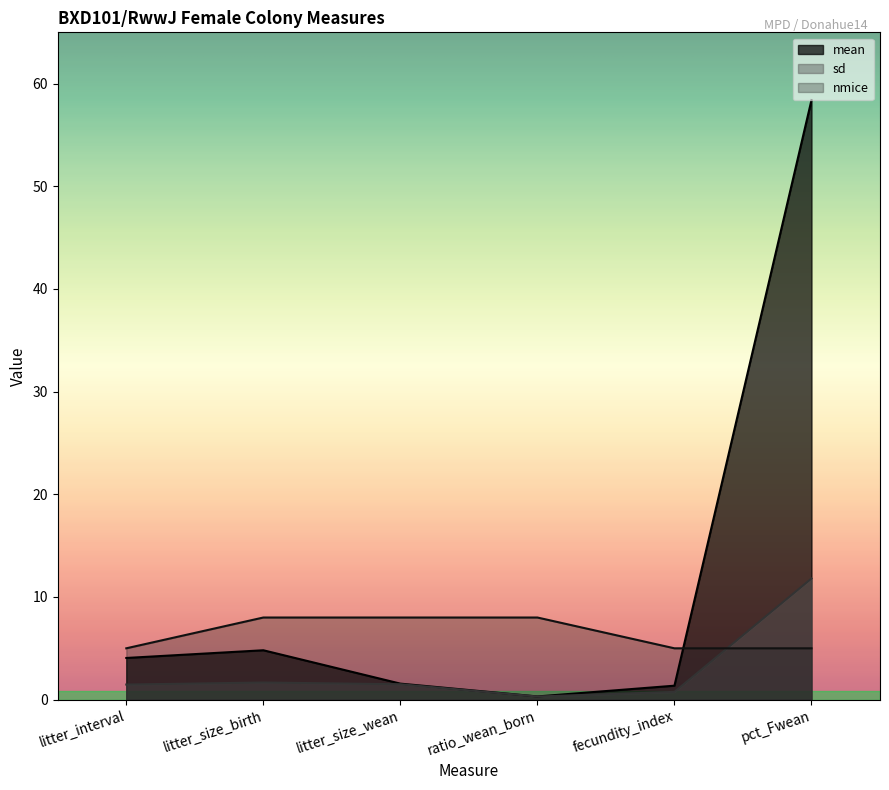

What is the total value across all series at fecundity_index?

7.1